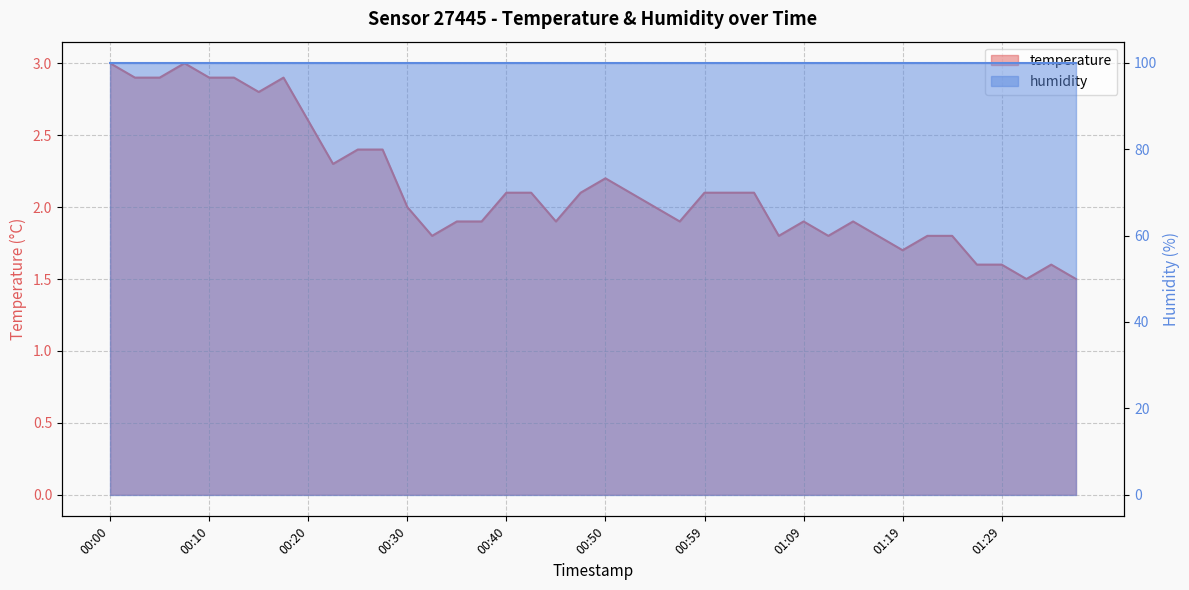

Reading left to right, what are all the values shown in this chart?

00:00=3.0	00:03=2.9	00:05=2.9	00:08=3.0	00:10=2.9	00:13=2.9	00:15=2.8	00:18=2.9	00:20=2.6	00:23=2.3	00:25=2.4	00:28=2.4	00:30=2.0	00:32=1.8	00:35=1.9	00:37=1.9	00:40=2.1	00:42=2.1	00:45=1.9	00:47=2.1	00:50=2.2	00:52=2.1	00:55=2.0	00:57=1.9	00:59=2.1	01:02=2.1	01:04=2.1	01:07=1.8	01:09=1.9	01:12=1.8	01:14=1.9	01:16=1.8	01:19=1.7	01:21=1.8	01:24=1.8	01:26=1.6	01:29=1.6	01:31=1.5	01:33=1.6	01:36=1.5